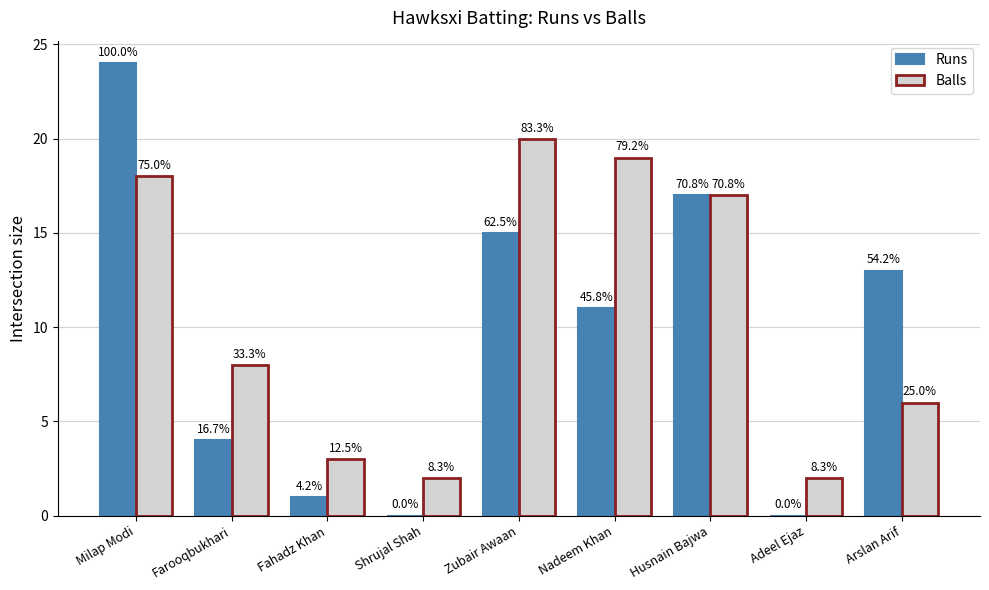

Which category has the highest value in the Runs series?

Milap Modi